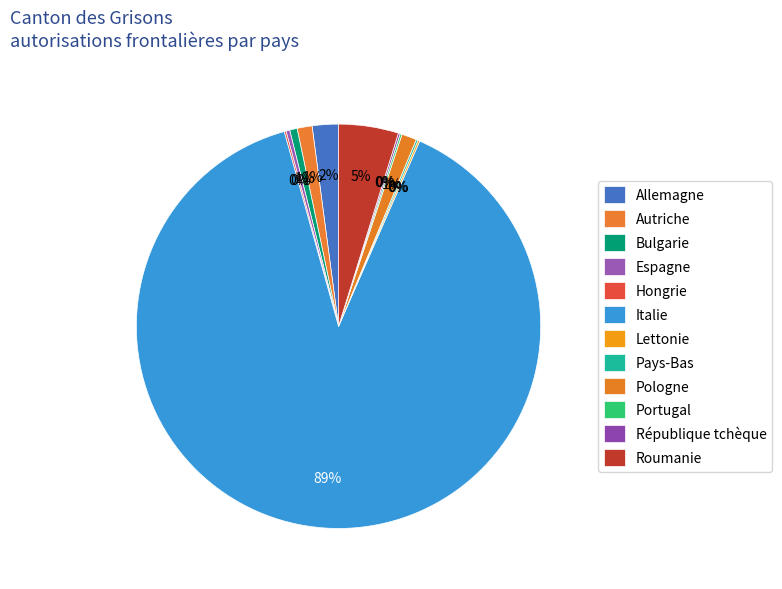

Is it true that Bulgarie is 1% of the pie?

True